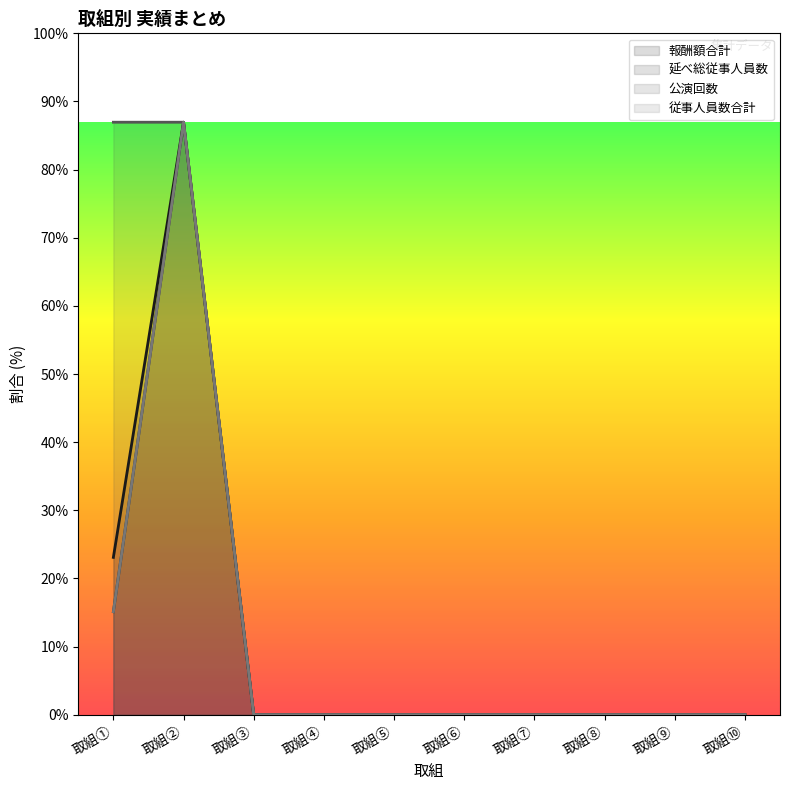

True or false: 公演回数 has more than 2 points higher than both neighbors.

False